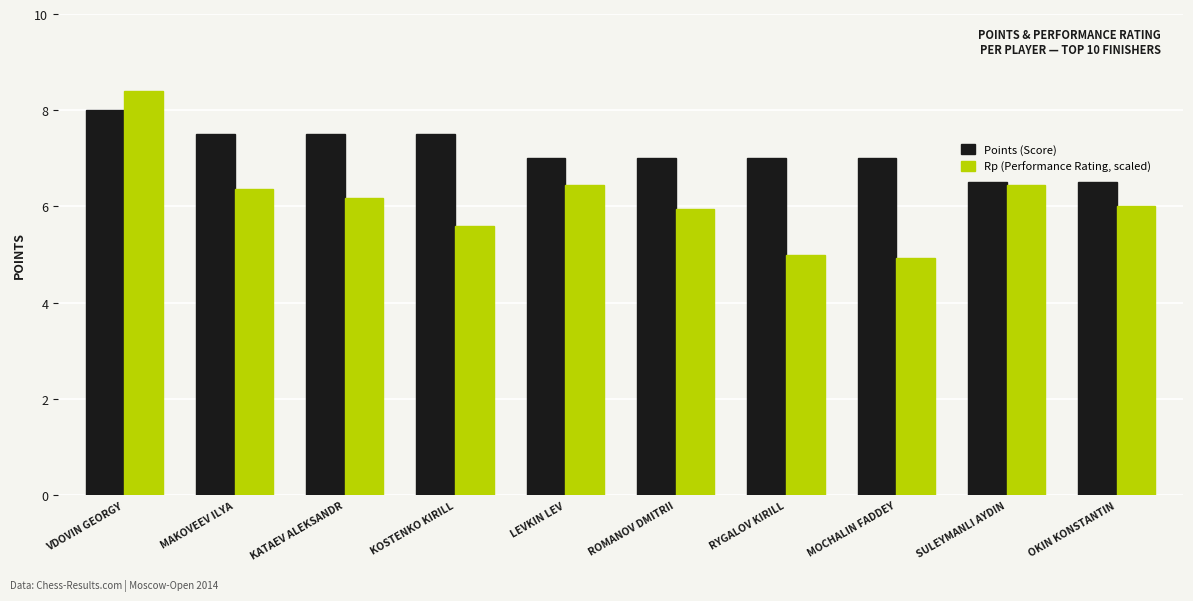

List the series in order of their overall mean, highest first.

Points (Score), Rp (Performance Rating, scaled)